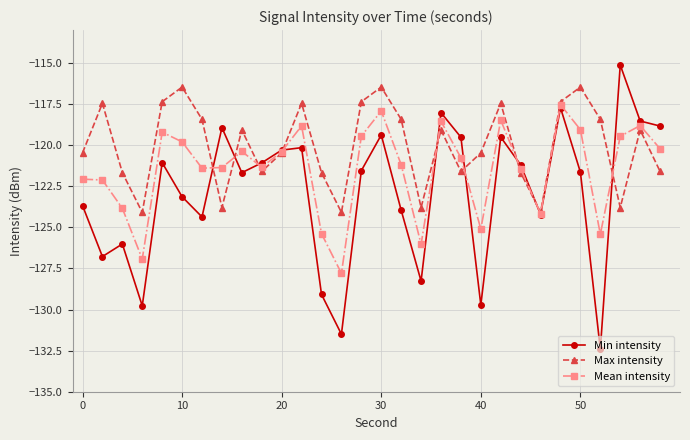

Which series has the largest range (max minus min)?

Min intensity